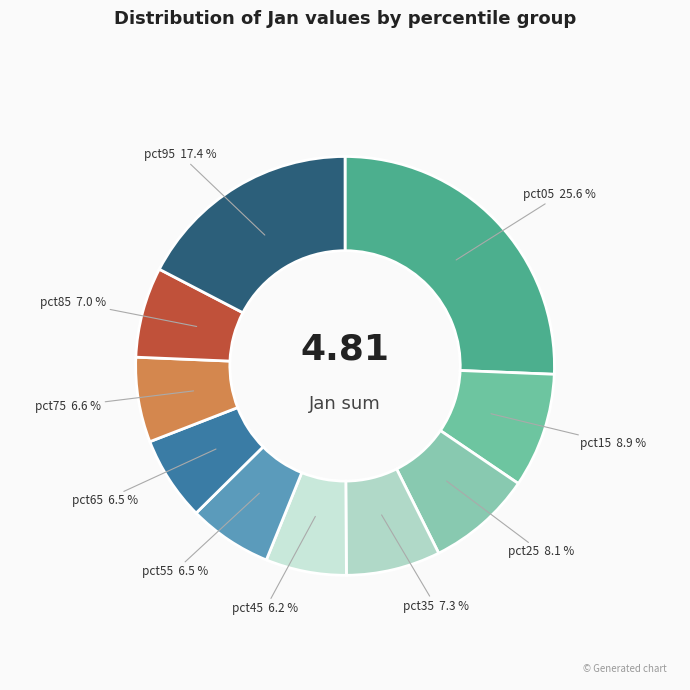

Is pct65 the majority of the pie?

No